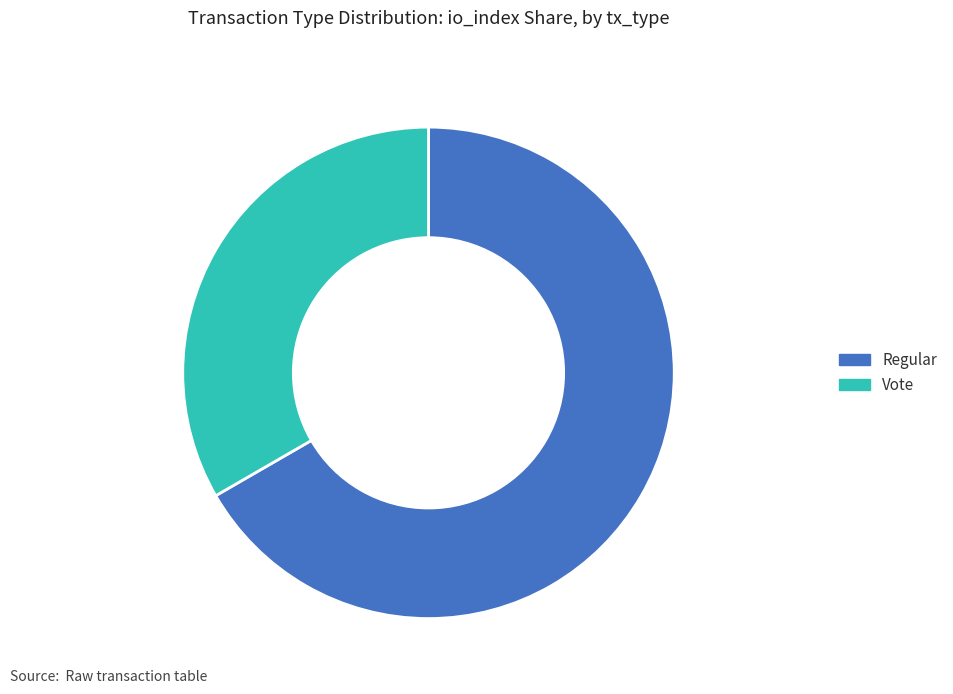

What is the ratio of the value at Regular to the value at Vote?

2.0